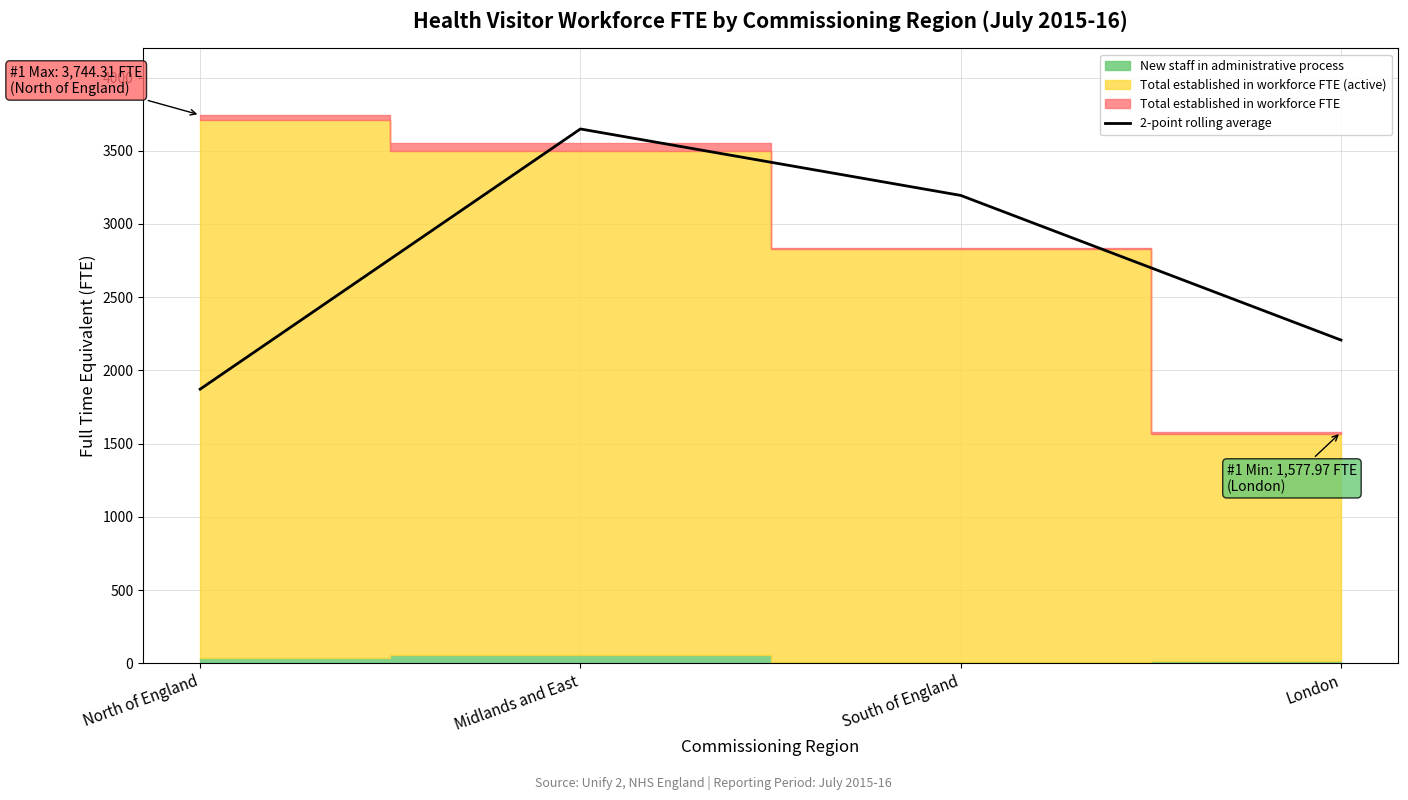

List the labels in order of 2-point rolling average value, smallest first.

North of England, London, South of England, Midlands and East